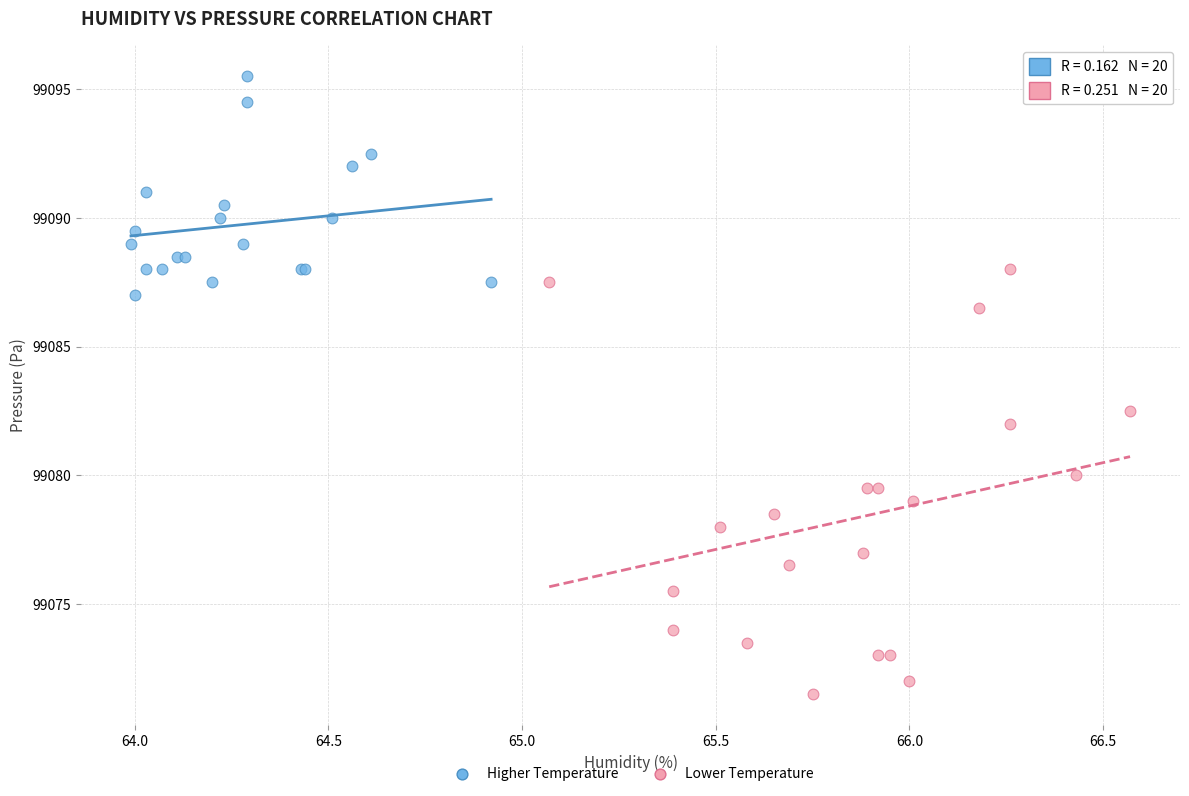

Which series has the widest spread of Y values?

Lower Temperature